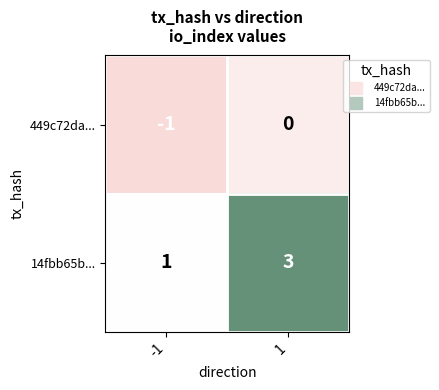

Rank the series by their maximum value, from lowest to highest.

449c72da..., 14fbb65b...